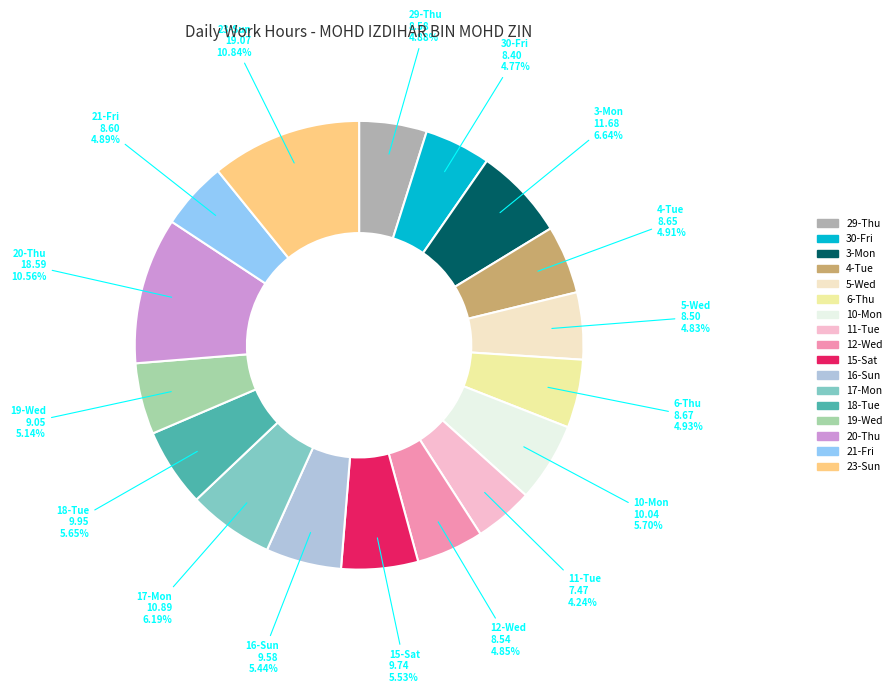

Which category has the smallest portion of the pie?

11-Tue